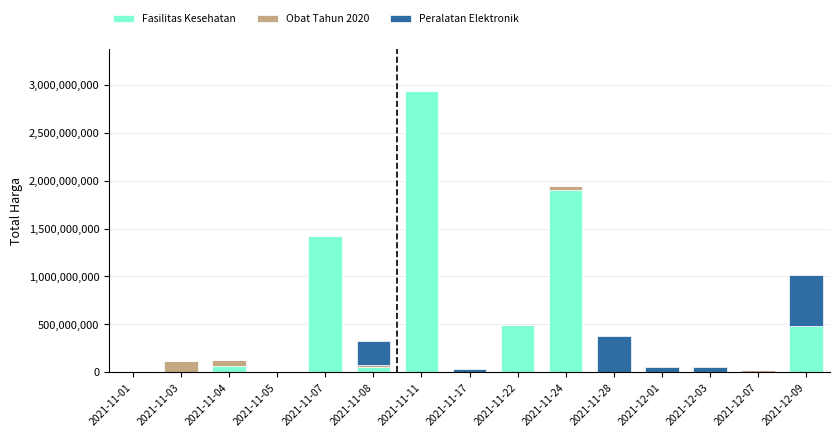

What is the sum of all Fasilitas Kesehatan values?

7348246915